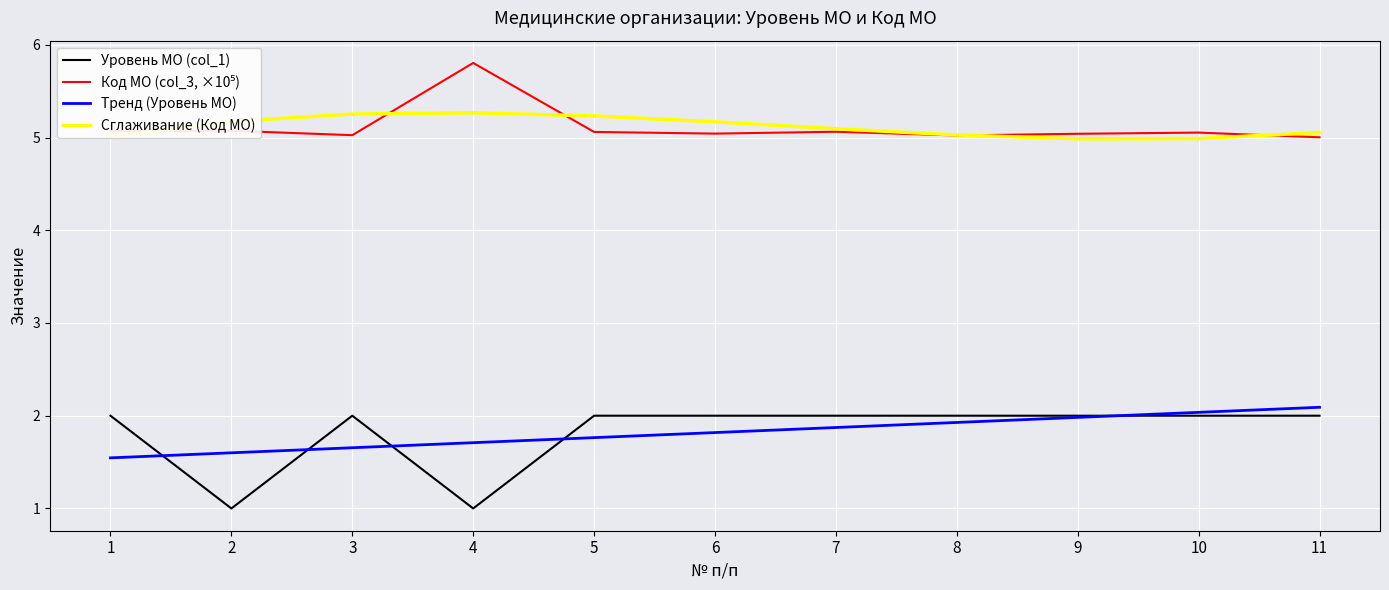

True or false: Уровень МО (col_1) and Сглаживание (Код МО) cross at least once.

False